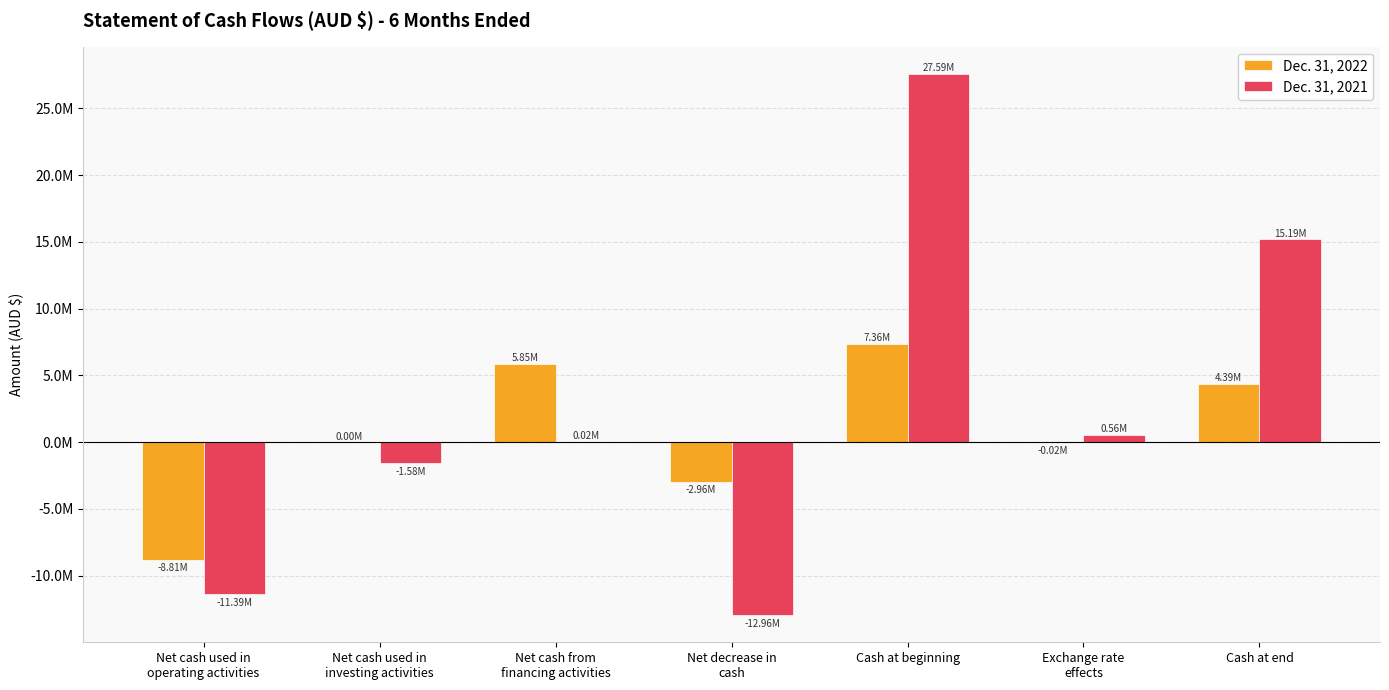

What are all the series names shown in the legend?

Dec. 31, 2022, Dec. 31, 2021